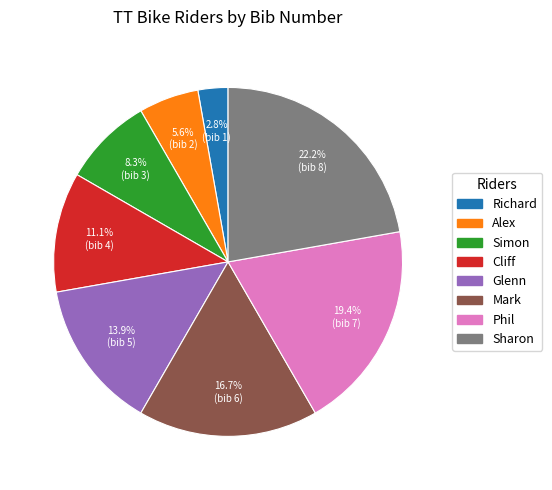

Which slice is the smallest?

Richard